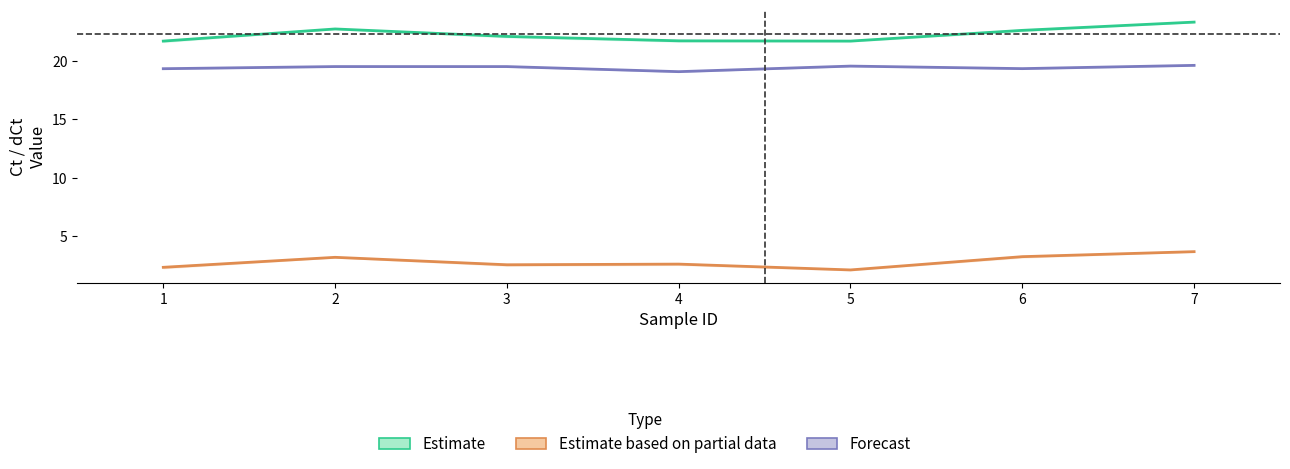

True or false: dCt has more than 1 points higher than both neighbors.

True